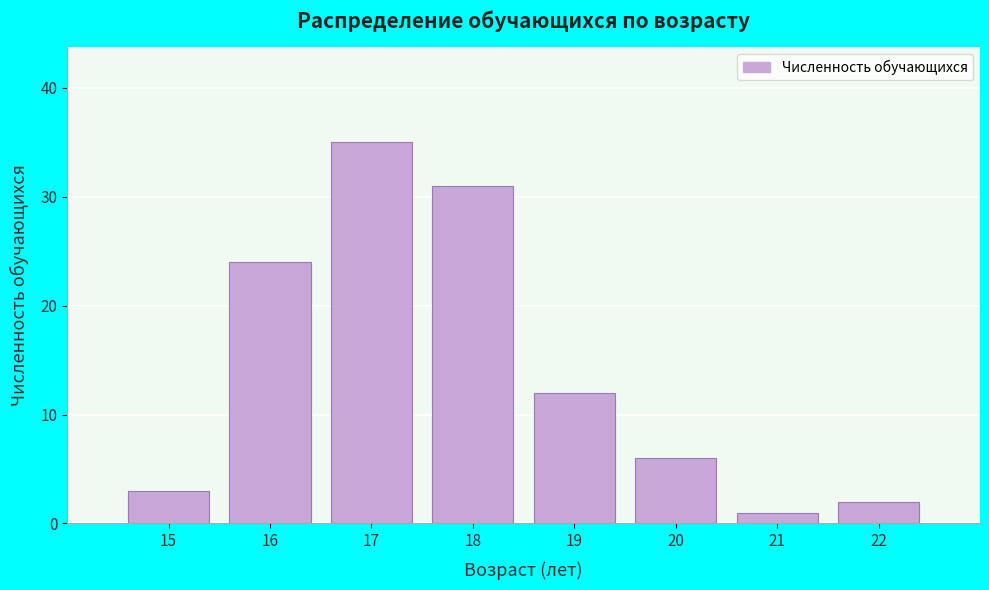

Reading right to left, extract all data points from this chart.

2	1	6	12	31	35	24	3